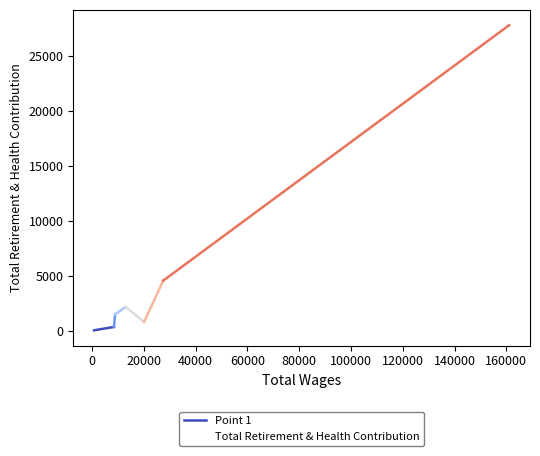

Does the chart display data point markers on the line(s)?

No